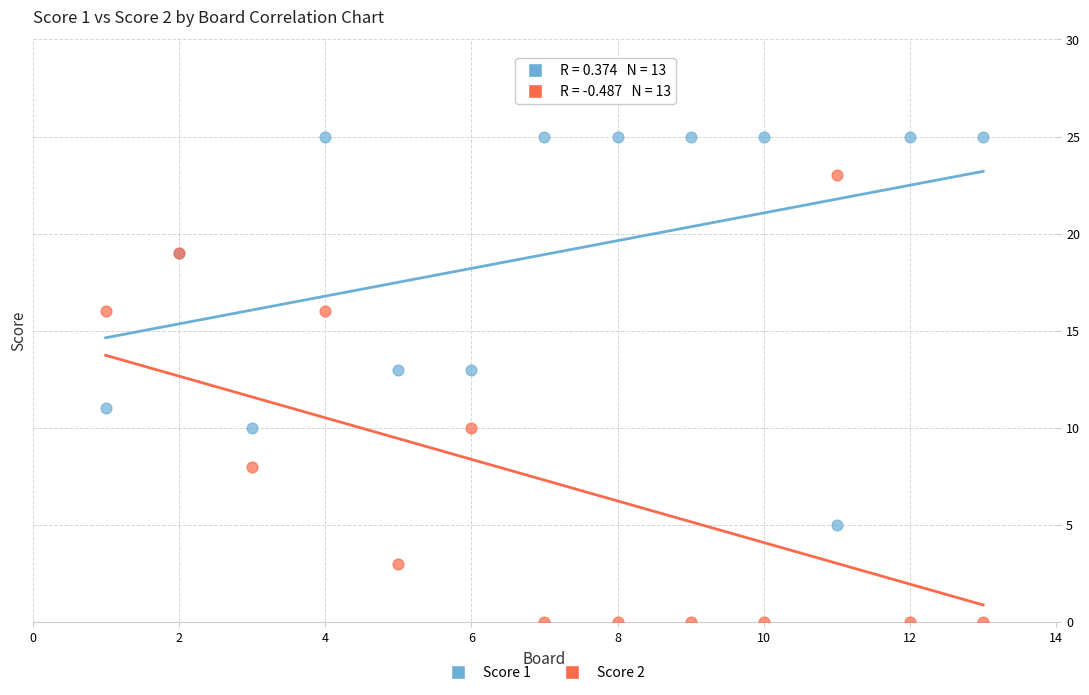

What is the X range (max minus min) for the scatter plot?

12